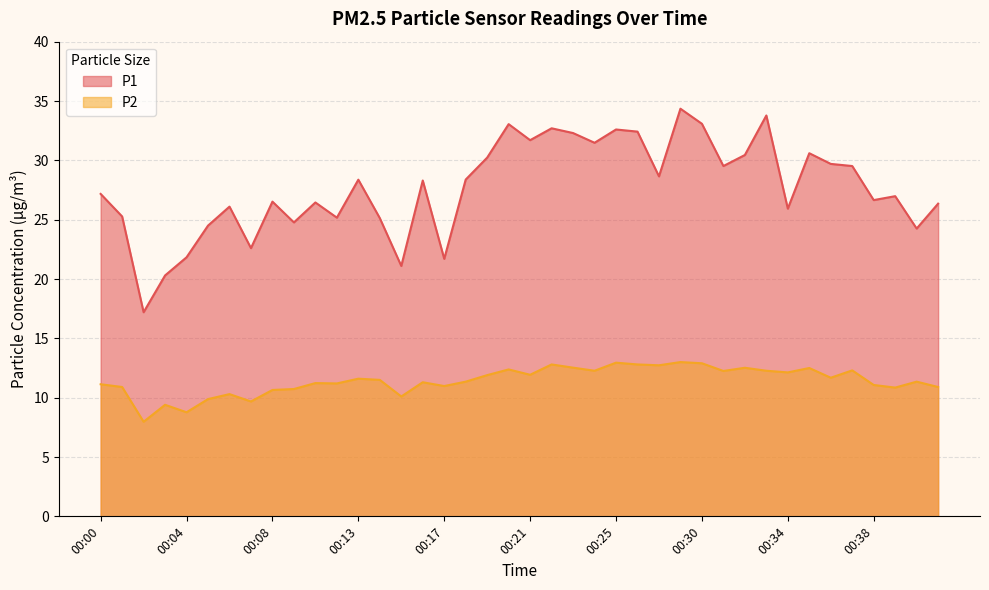

What is the difference between the highest and lowest values at 00:00?

16.0